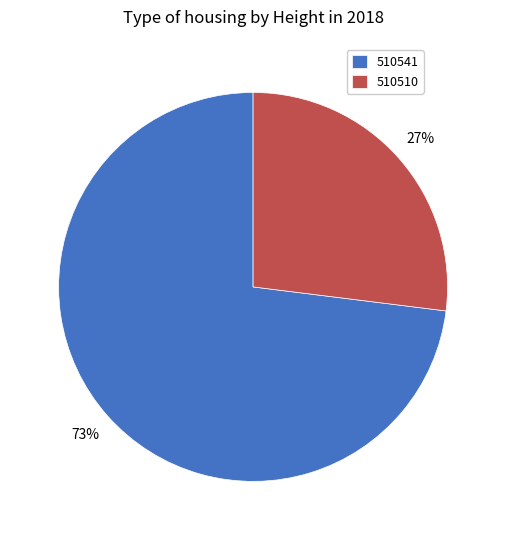

The 510510 slice represents 17% of the pie. True or false?

False